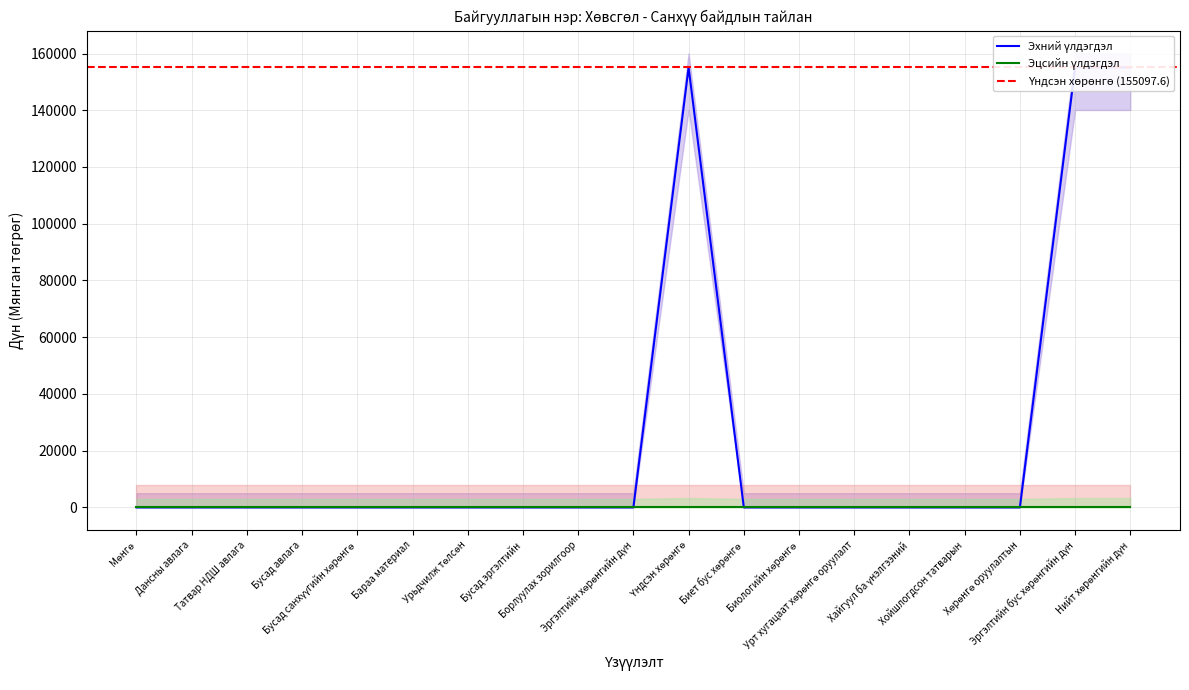

What position from the left is Биологийн хөрөнгө?

13